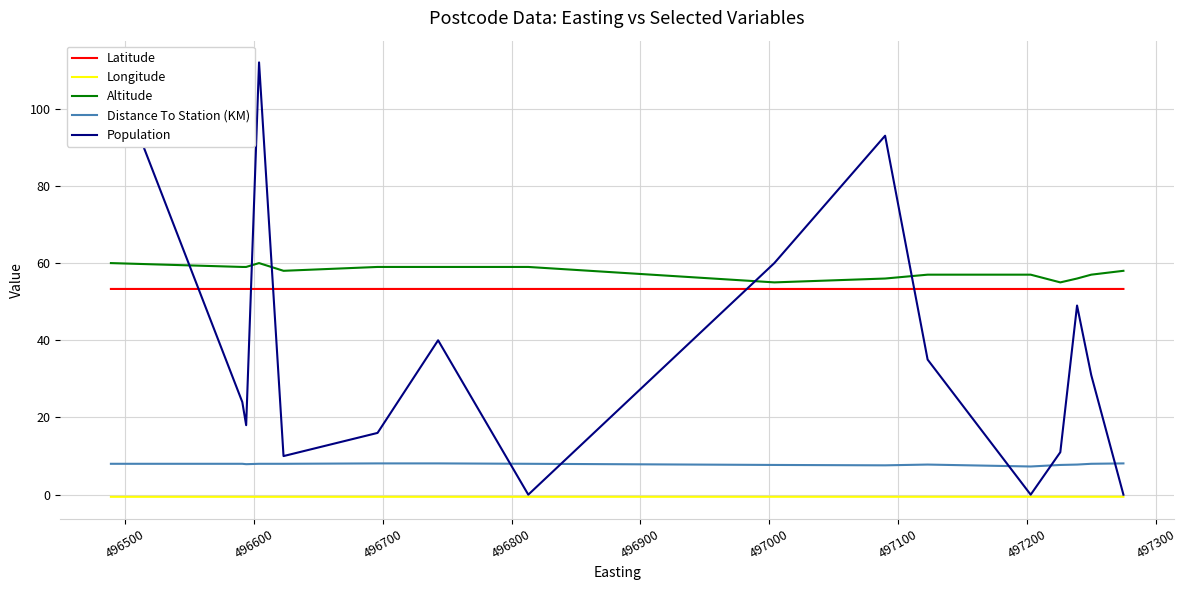

How many lines are shown in the chart?

5